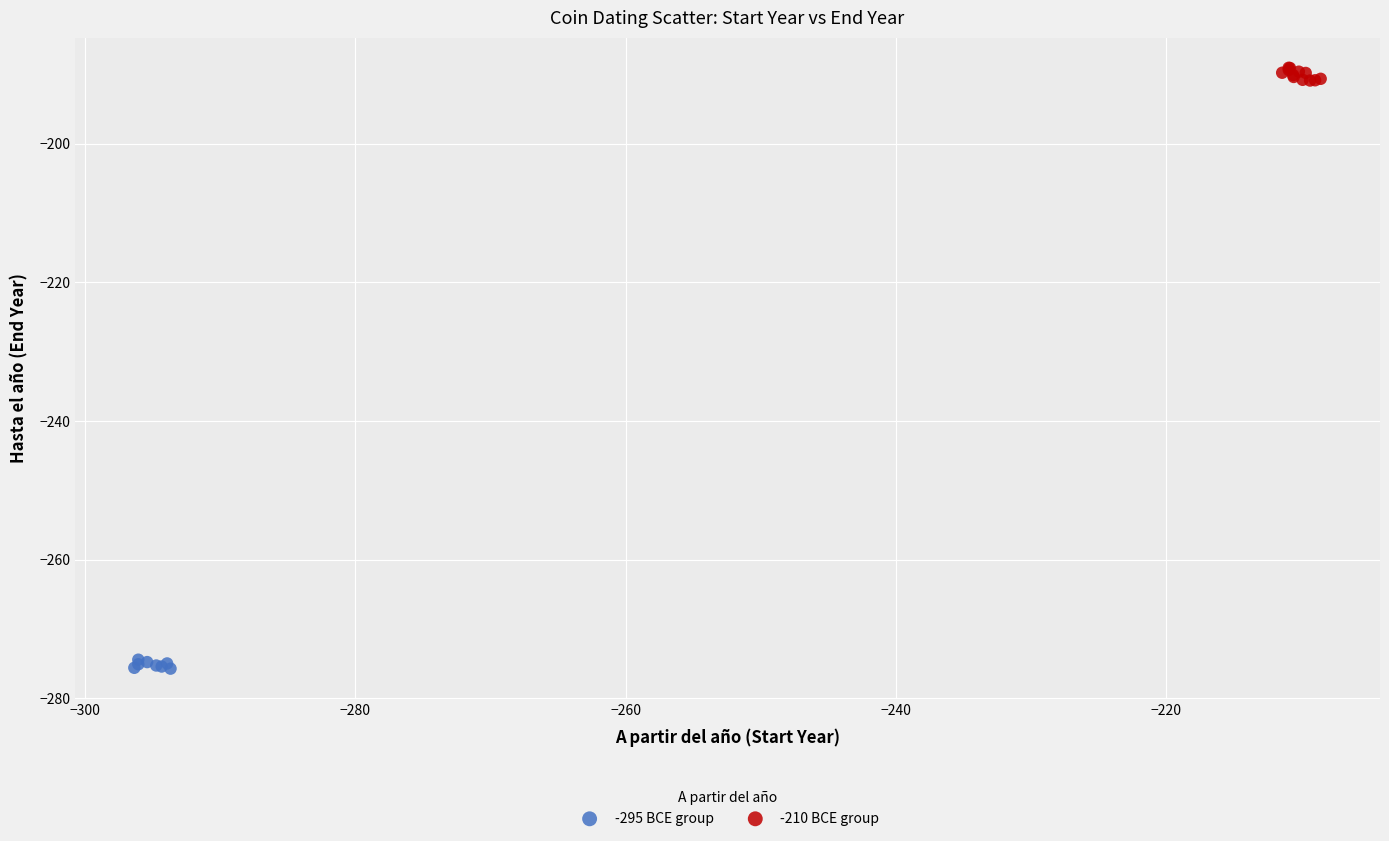

Which series reaches the maximum Y coordinate?

-210 BCE group